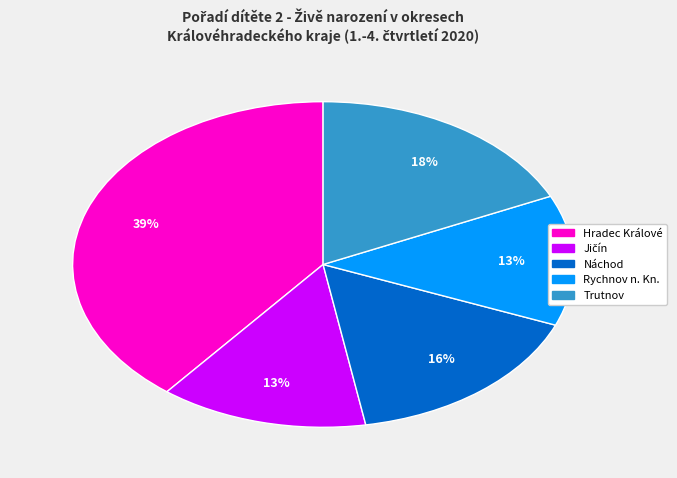

Approximately how many times larger is the value at Rychnov n. Kn. compared to Hradec Králové?

0.3